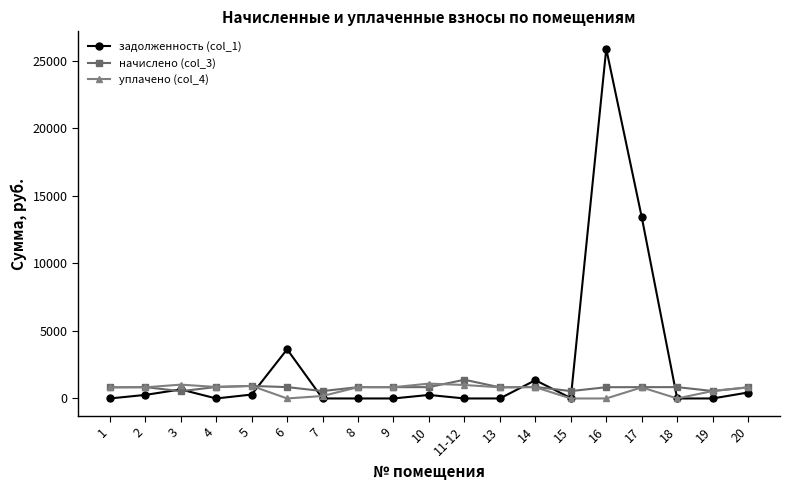

What is the difference between the highest and lowest values at 4?

850.6